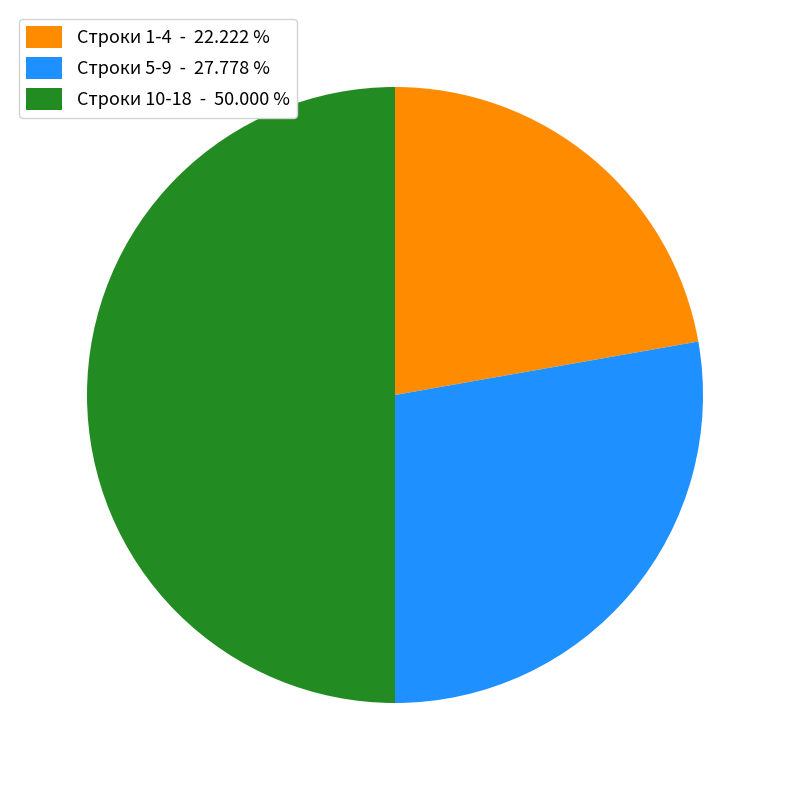

Rank the categories by value from lowest to highest.

Строки 1-4 - 22.222 %, Строки 5-9 - 27.778 %, Строки 10-18 - 50.000 %